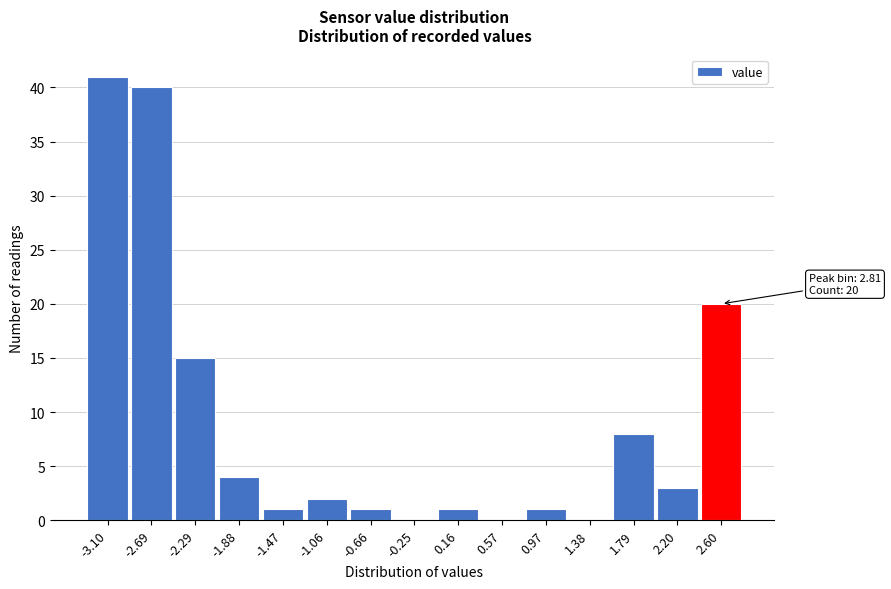

Reading left to right, extract all data points from this chart.

-3.10=41	-2.69=40	-2.29=15	-1.88=4	-1.47=1	-1.06=2	-0.66=1	-0.25=0	0.16=1	0.57=0	0.97=1	1.38=0	1.79=8	2.20=3	2.60=20